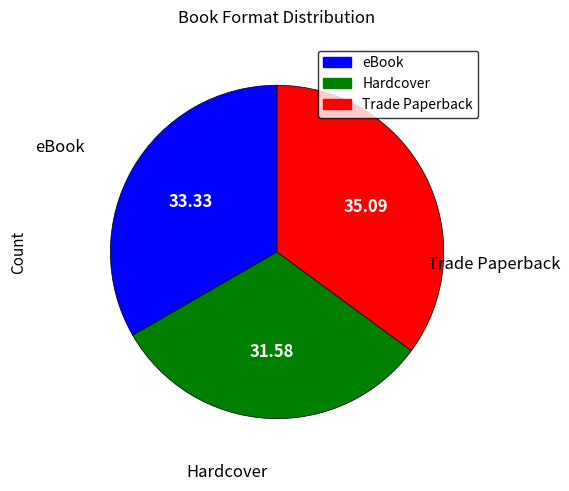

Rank the categories by value from highest to lowest.

Trade Paperback, eBook, Hardcover